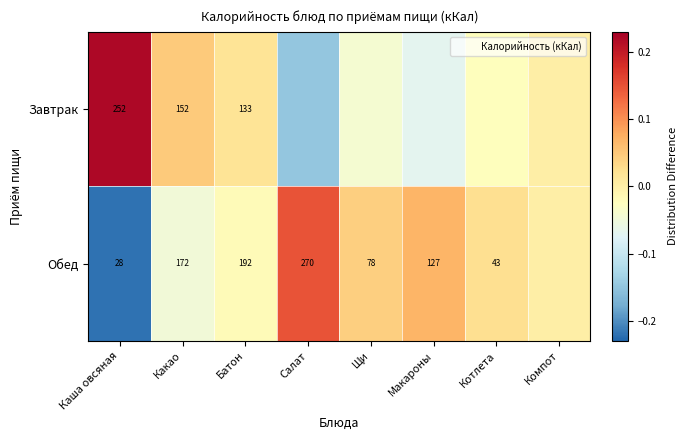

Rank the series at Компот from lowest to highest value.

Завтрак, Обед